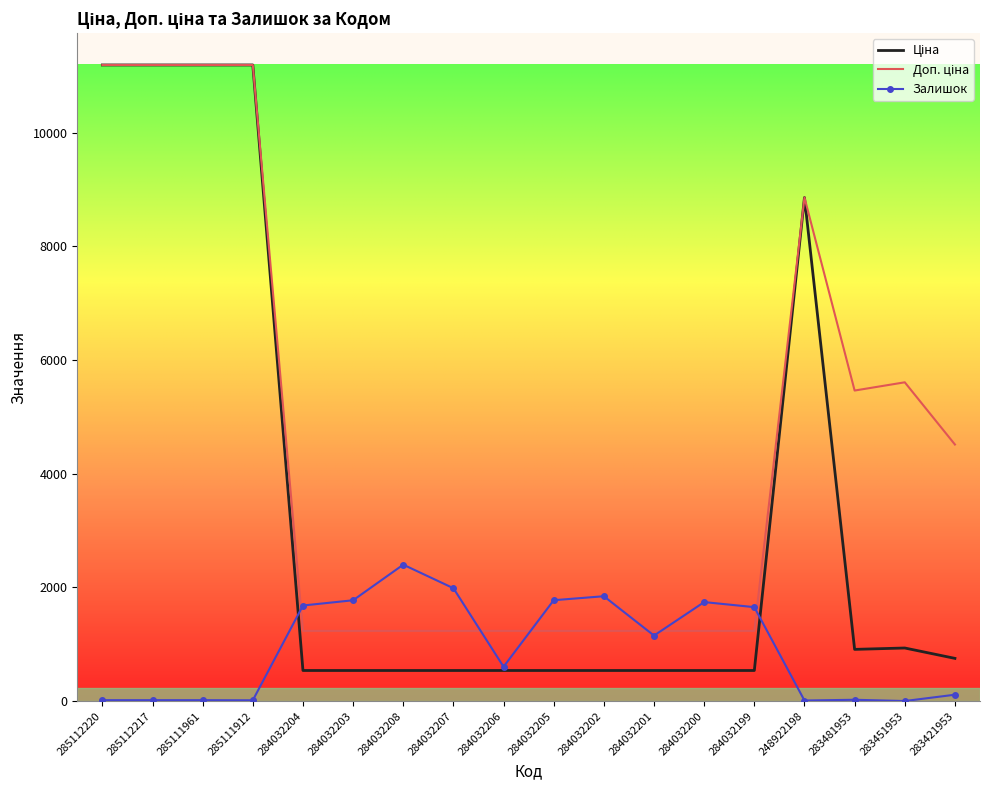

The Залишок series shows 1742.0 at 284032200. True or false?

True